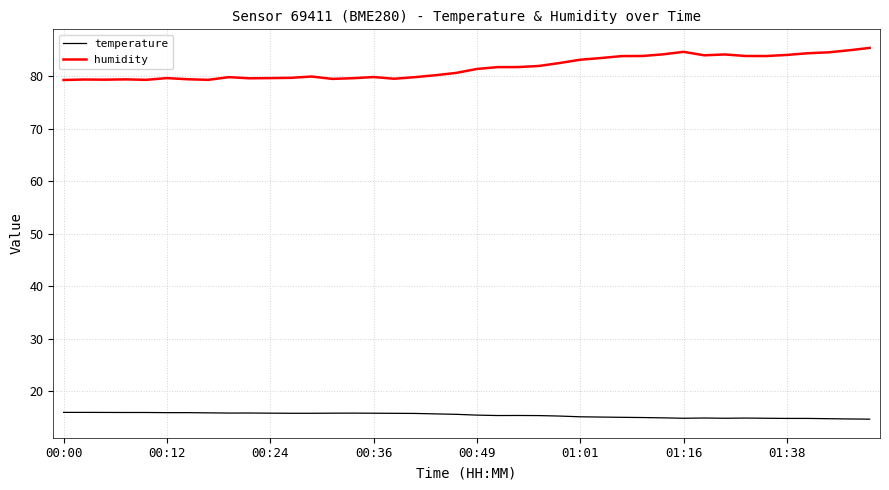

What is the difference between the maximum and minimum values in the temperature series?

1.3